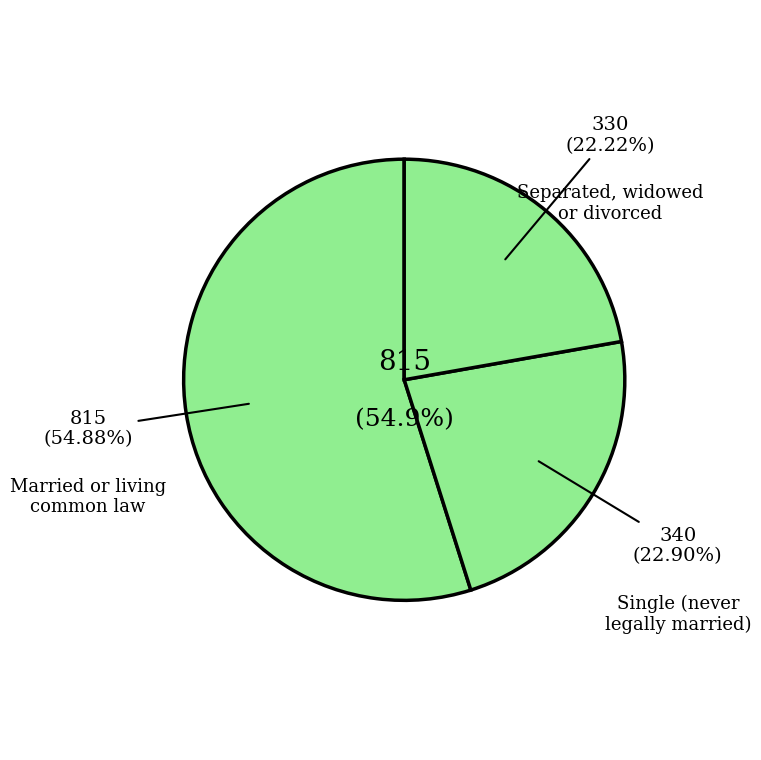

Count the number of slices in the pie.

4